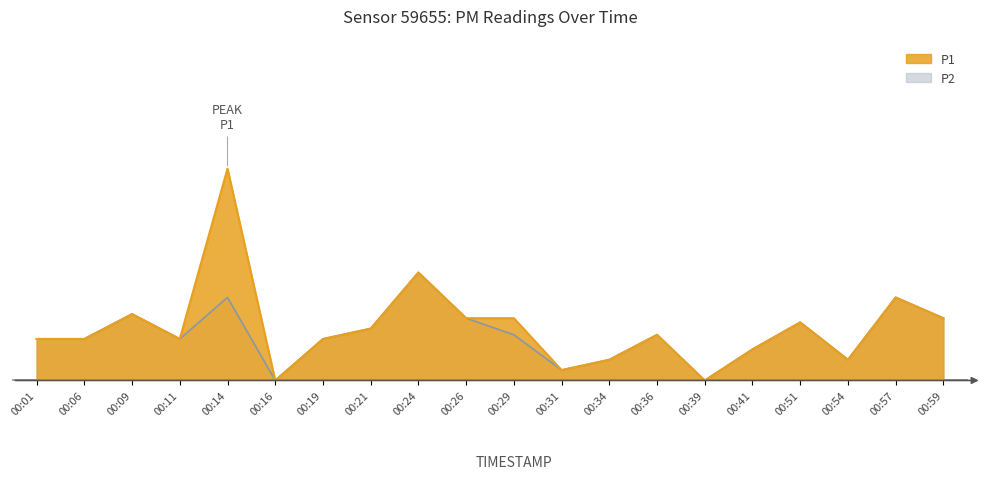

True or false: P1 and P2 cross at least once.

False